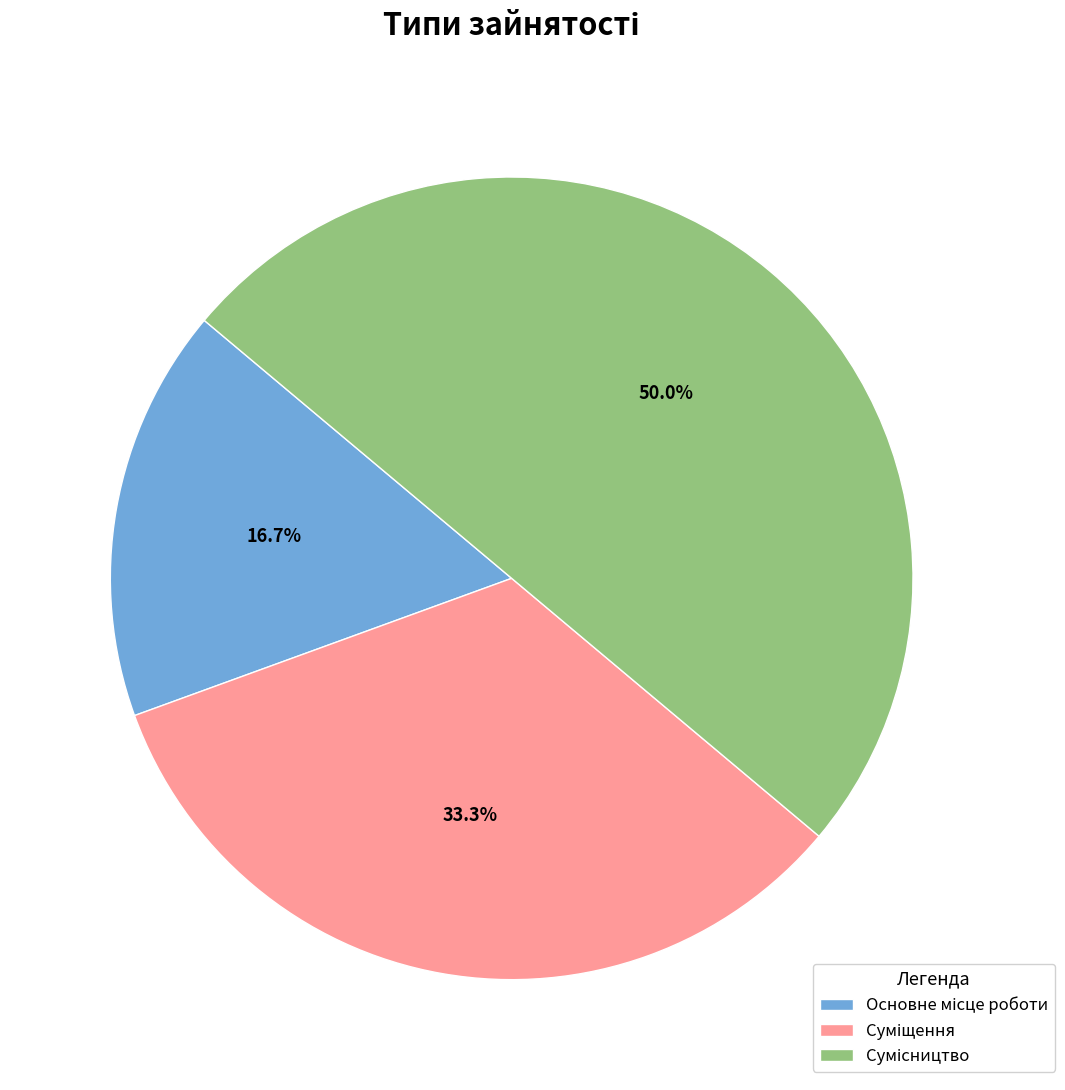

To the nearest percent, what percentage of the pie is Сумісництво?

50%